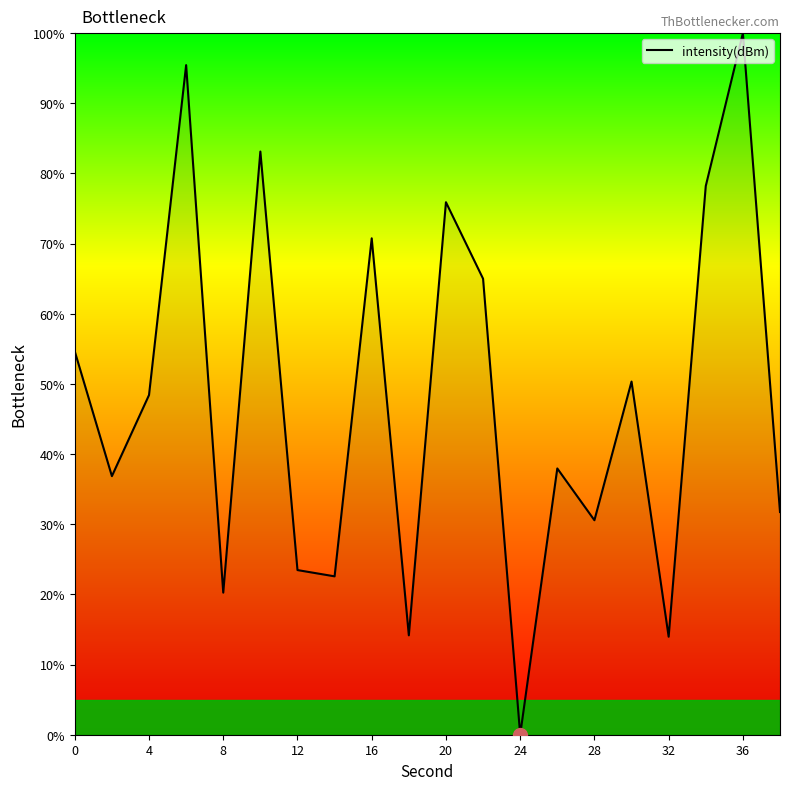

What is the difference between the maximum and minimum values?

100.0